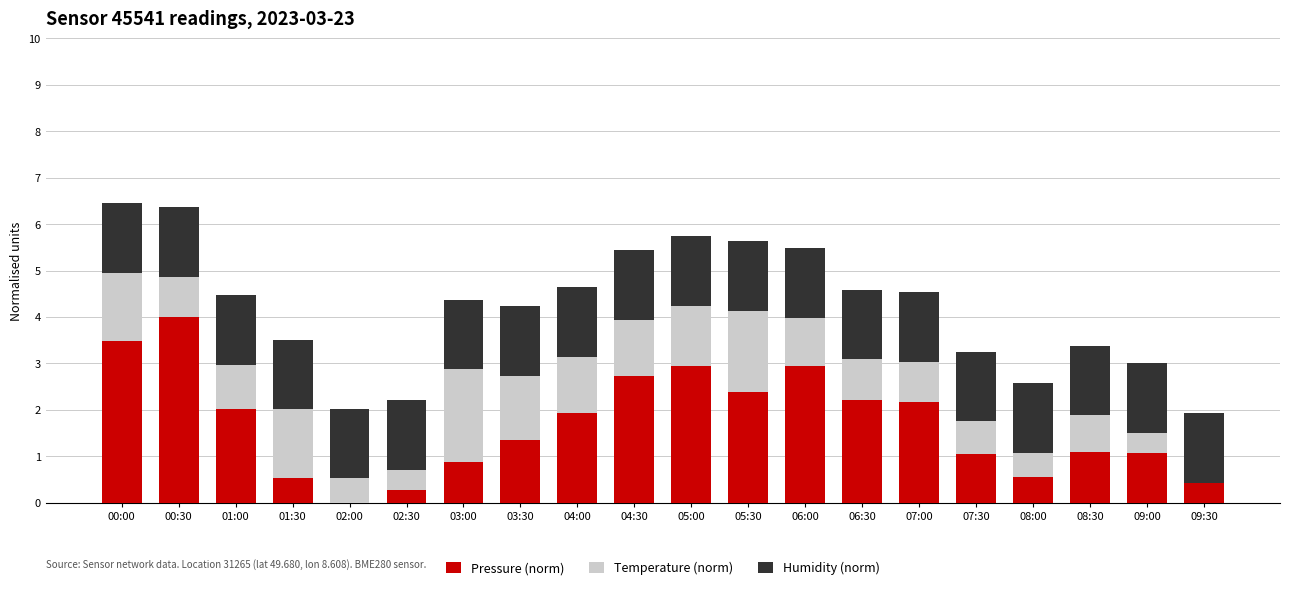

What is the total value across all series at 09:30?

1.9